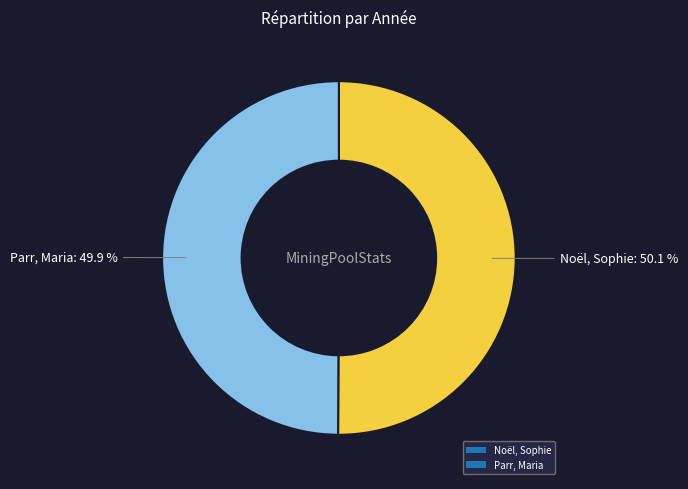

Rank the categories by value from highest to lowest.

Noël, Sophie, Parr, Maria